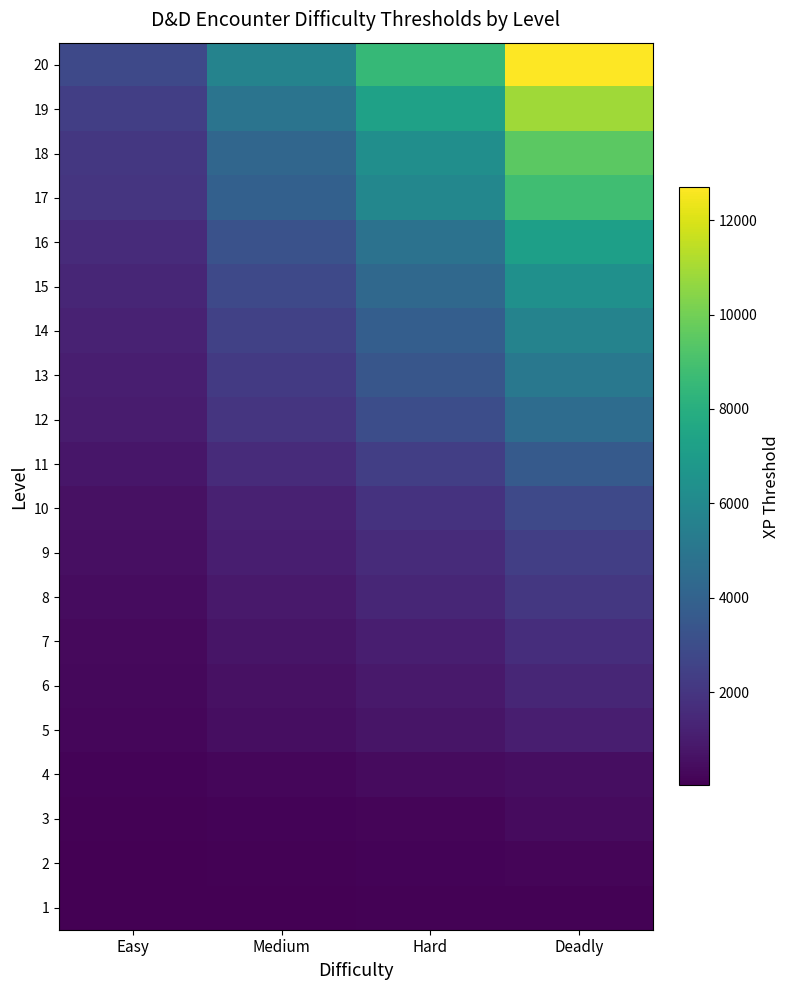

Between Easy and Deadly, which series saw the biggest shift?

20